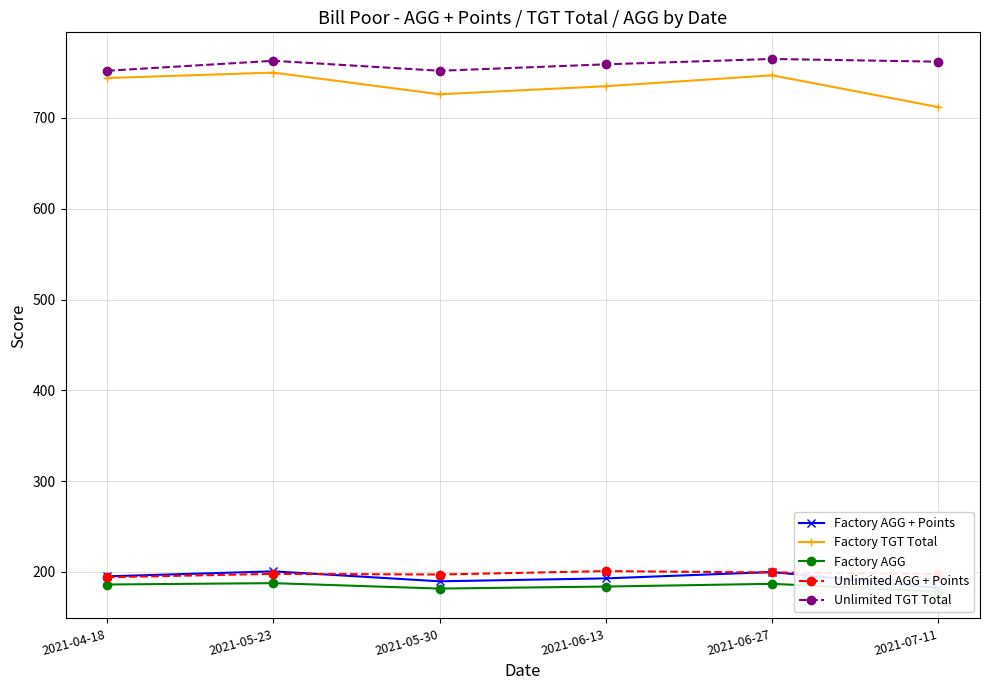

True or false: Factory AGG + Points has more than 1 interior local peaks.

True